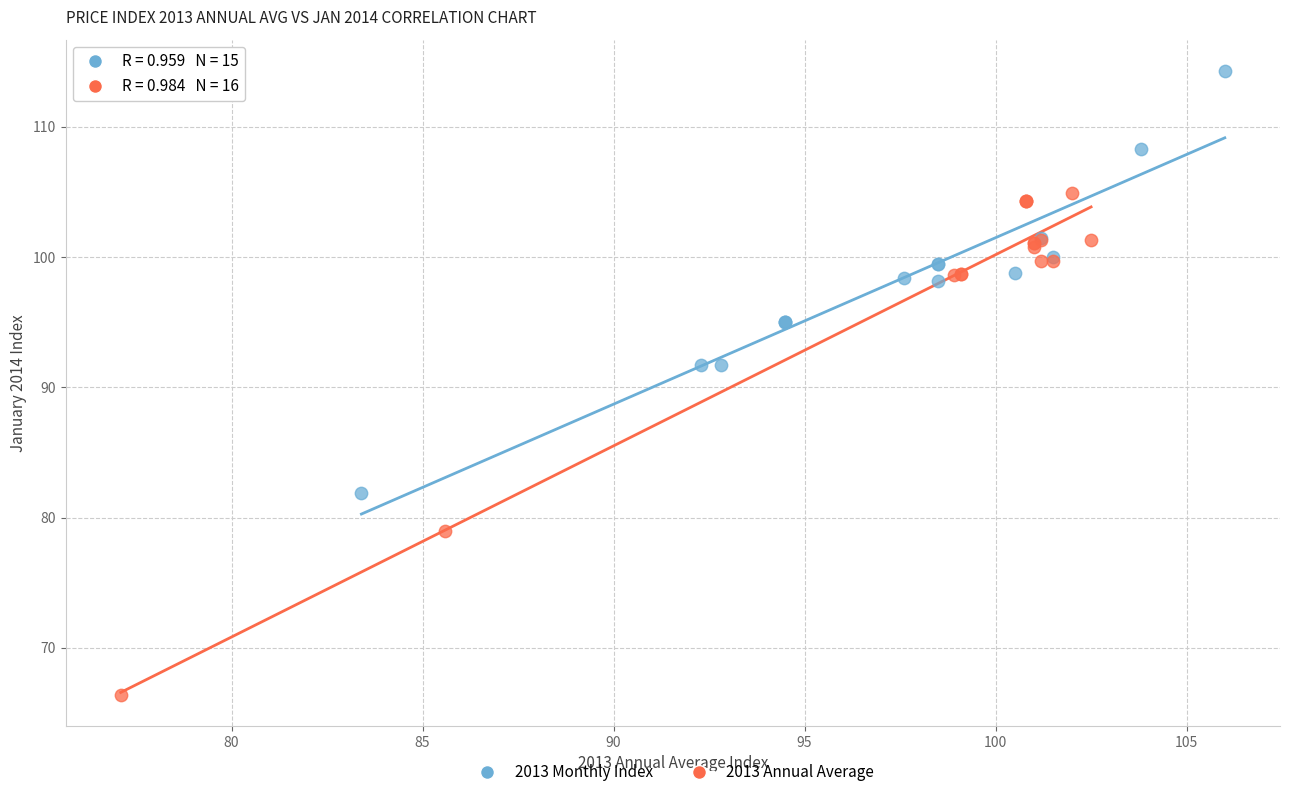

Which series contains the highest Y value?

2013 Monthly Index